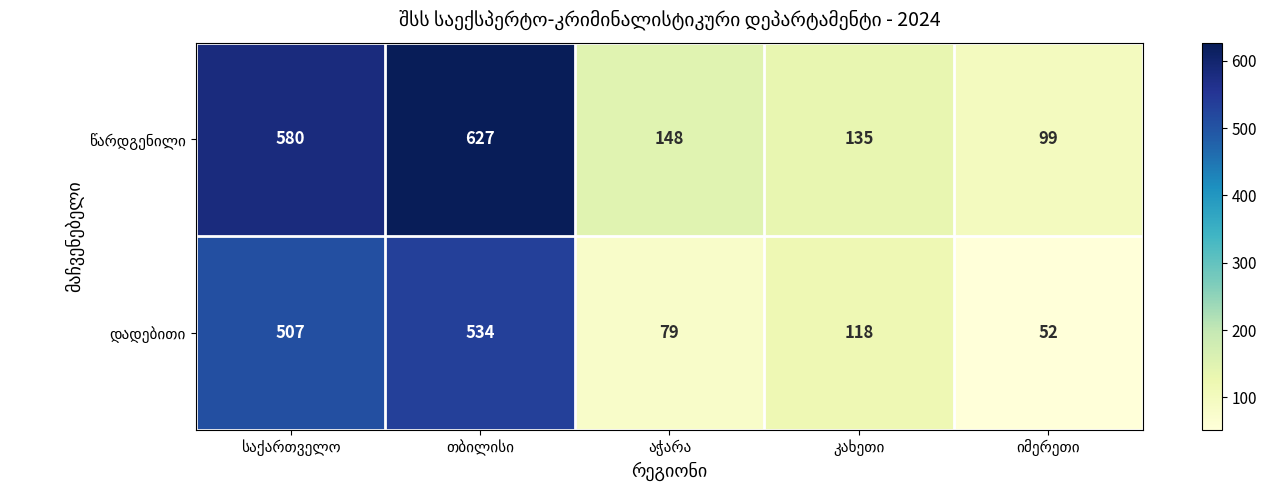

What is the greatest value displayed?

627